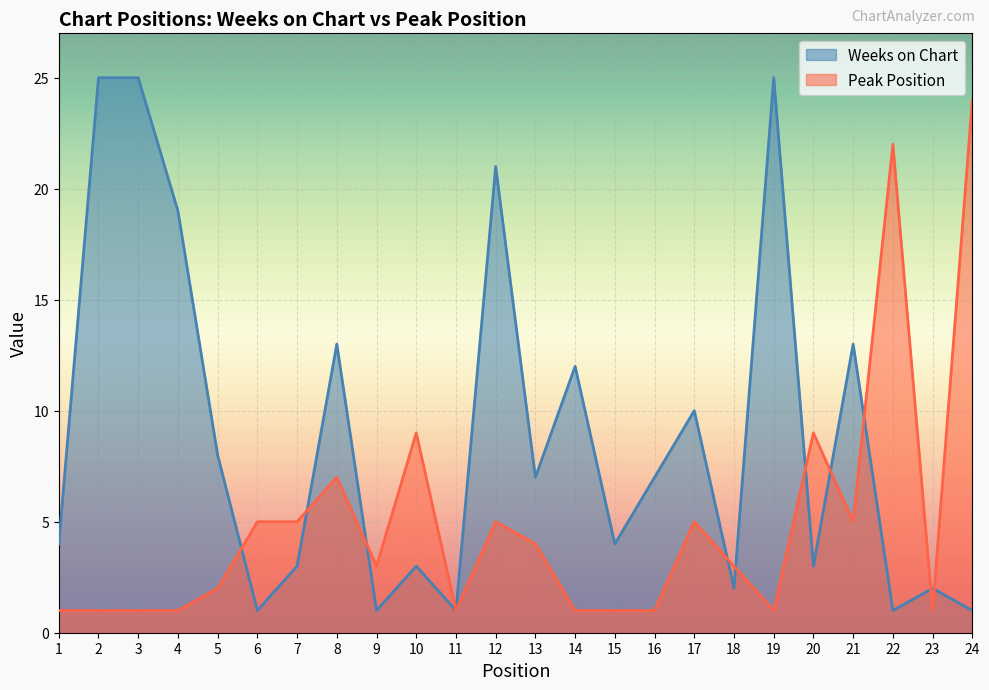

What is the difference between the Weeks on Chart values at 14 and 10?

9